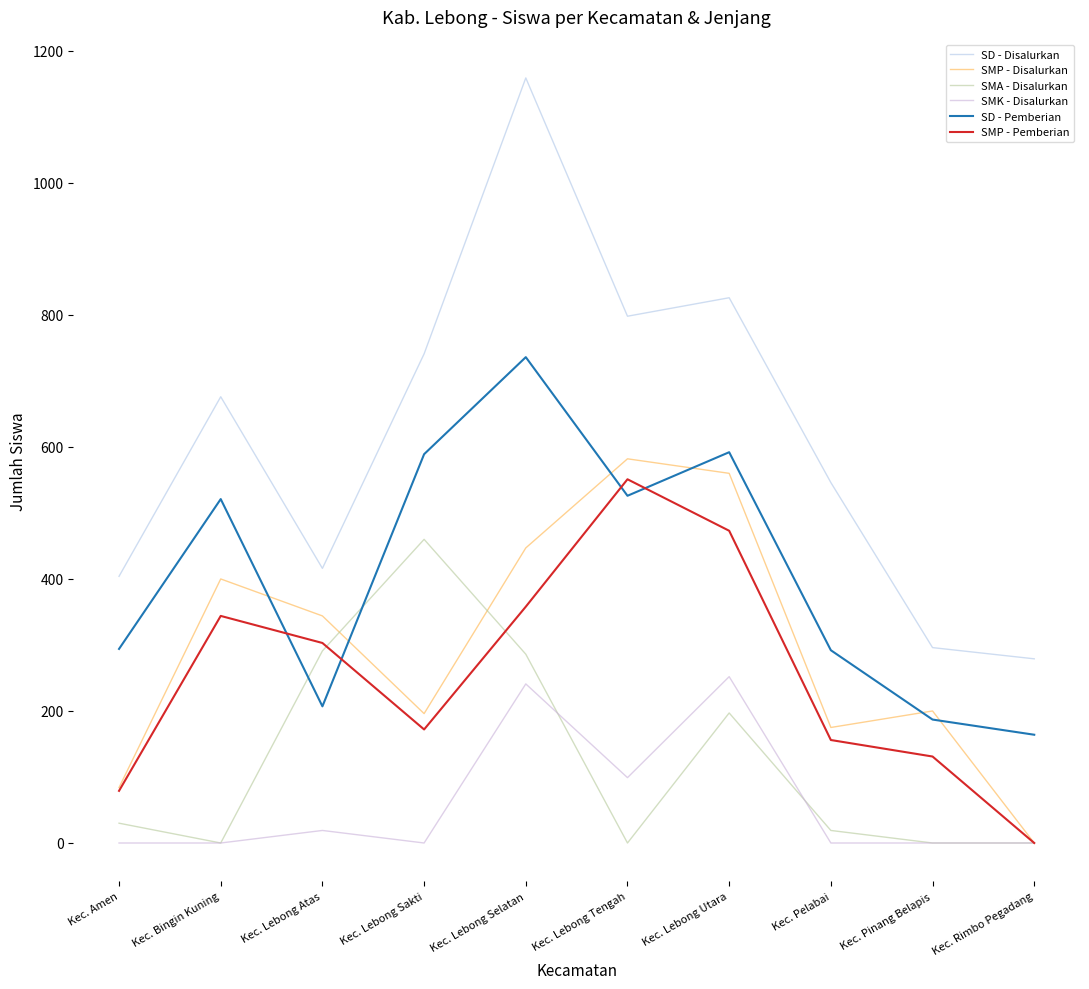

What is the greatest value displayed?

1159